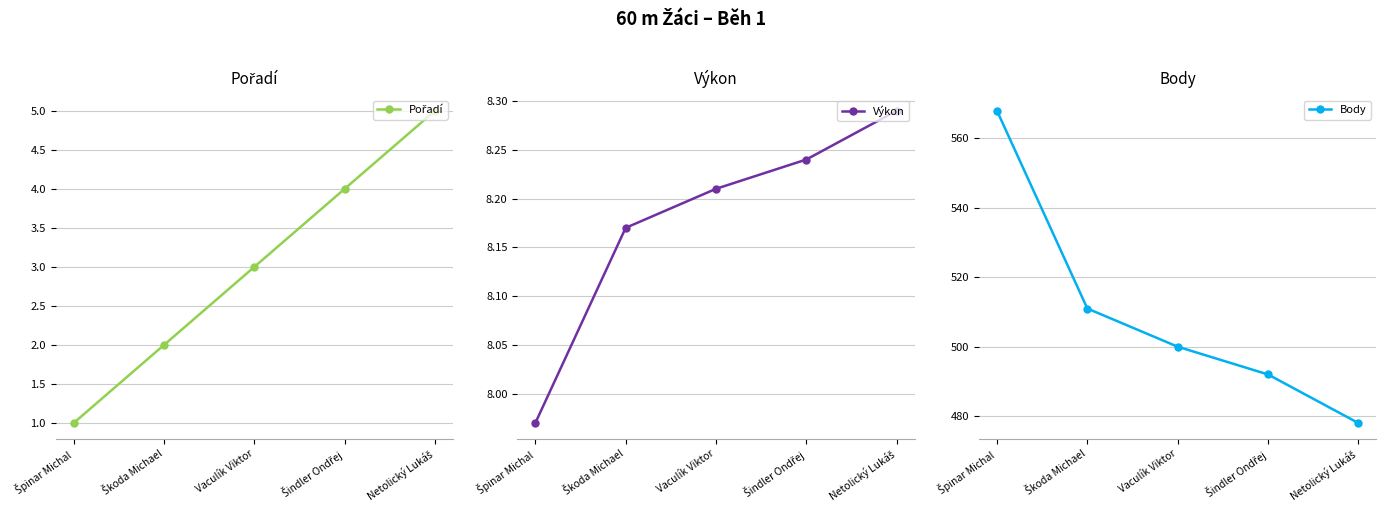

What is the difference between the second highest and second lowest values in the Výkon series?

0.1